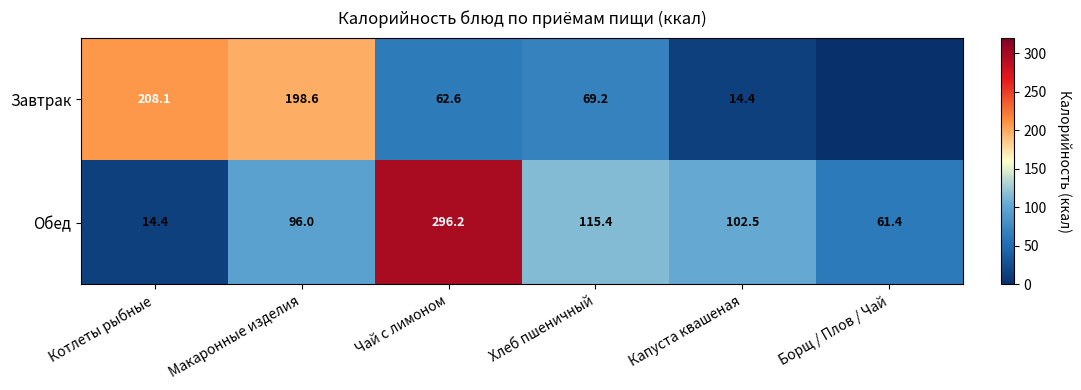

Is the value of Завтрак at Хлеб пшеничный greater than the value of Обед at Хлеб пшеничный?

No